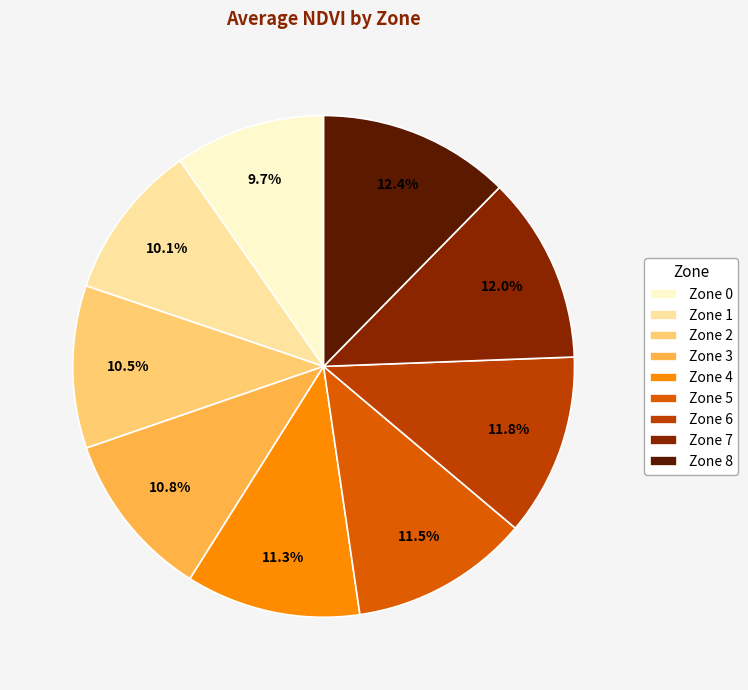

Is the sum of Zone 2 and Zone 6 greater than half?

No